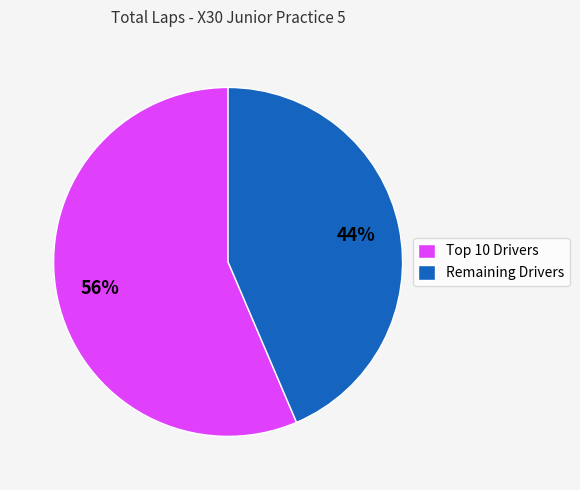

Count the number of slices in the pie.

2